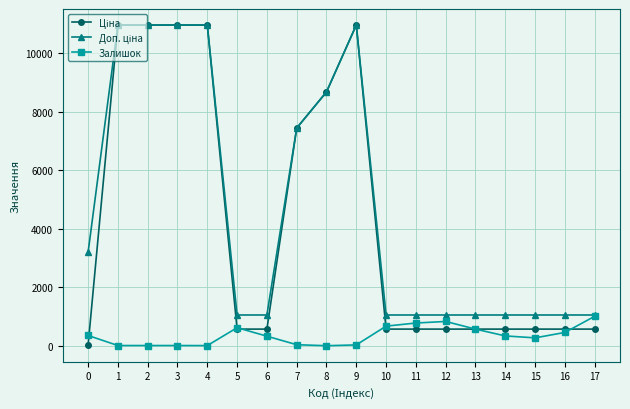

Count the number of categories in the chart.

18